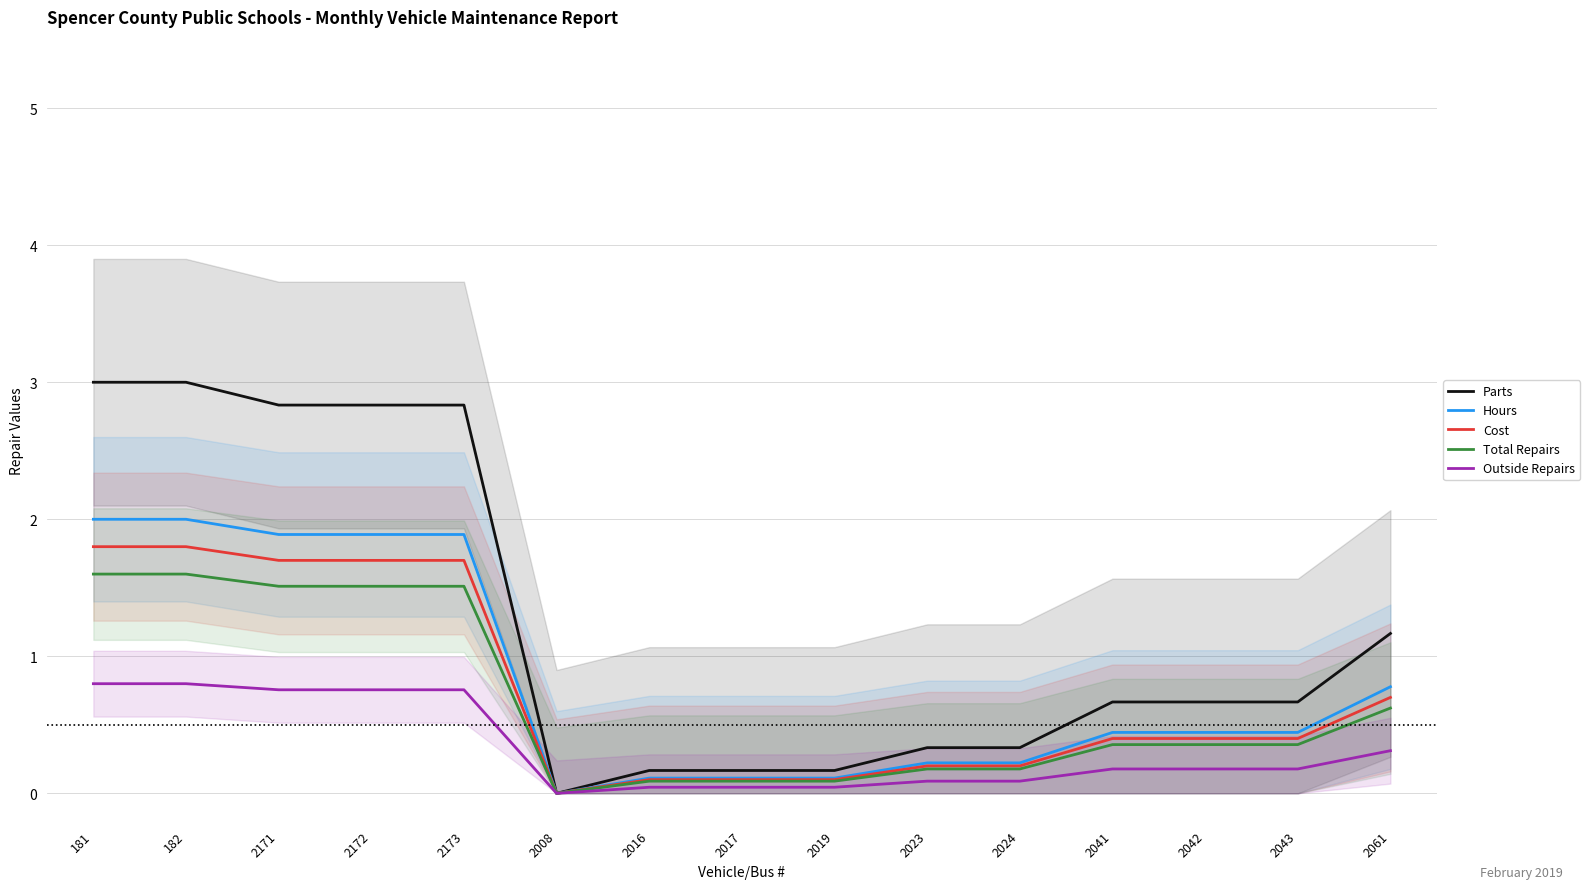

What value does the Hours series have at 181?

2.0